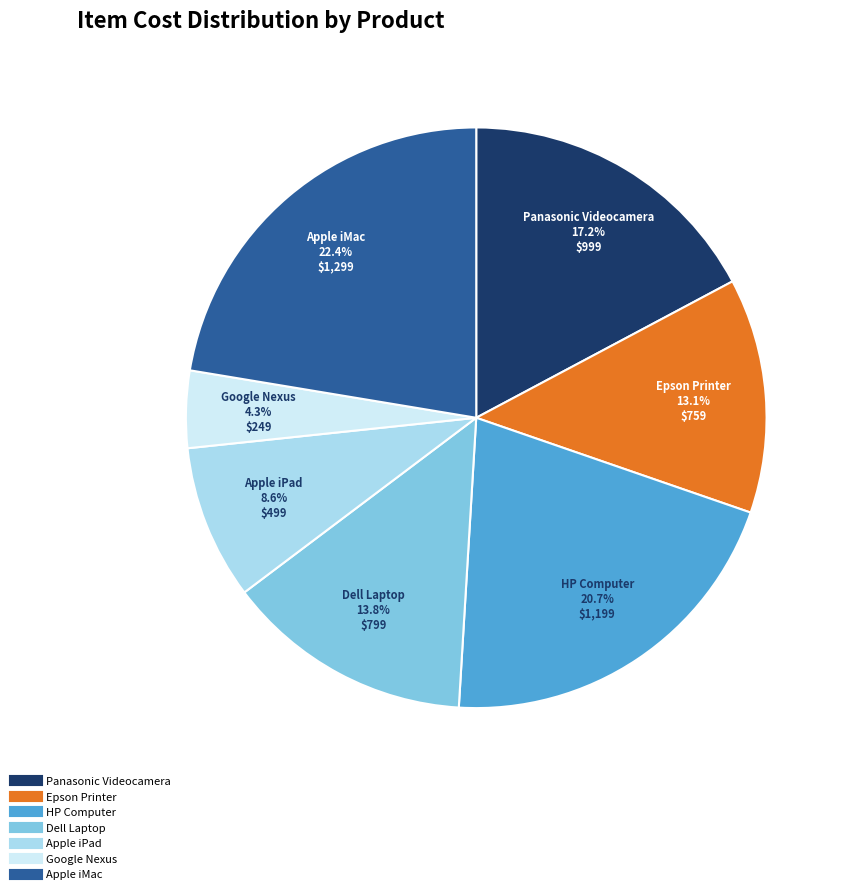

To the nearest percent, what portion does Apple iPad represent?

9%